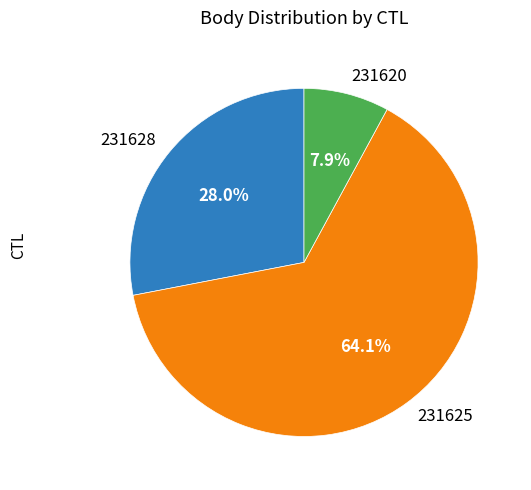

Which category has the biggest portion of the pie?

231625